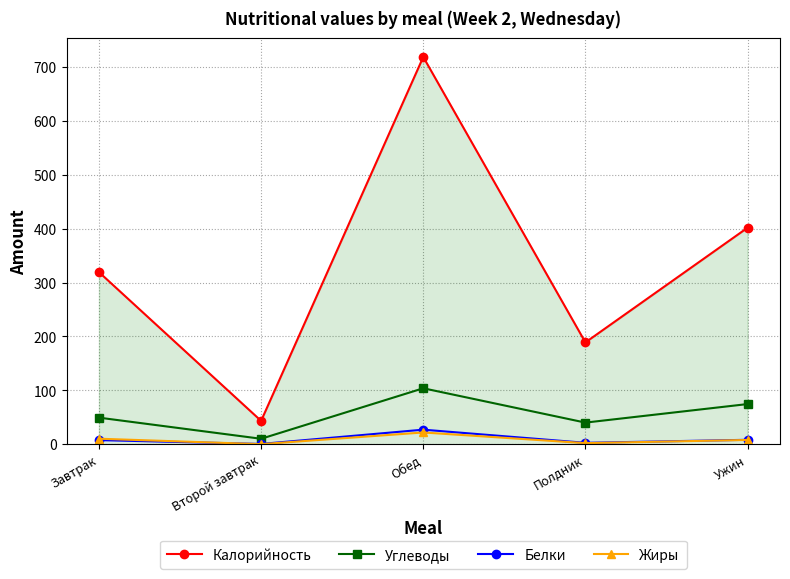

Which category has the highest value in the Белки series?

Обед